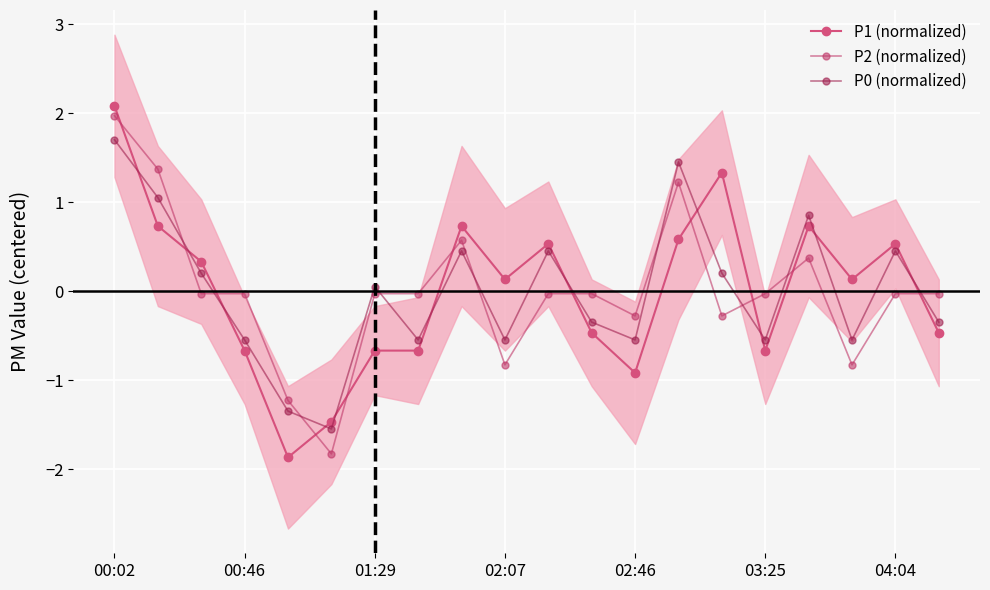

How many values in P0 (normalized) are below zero?

10